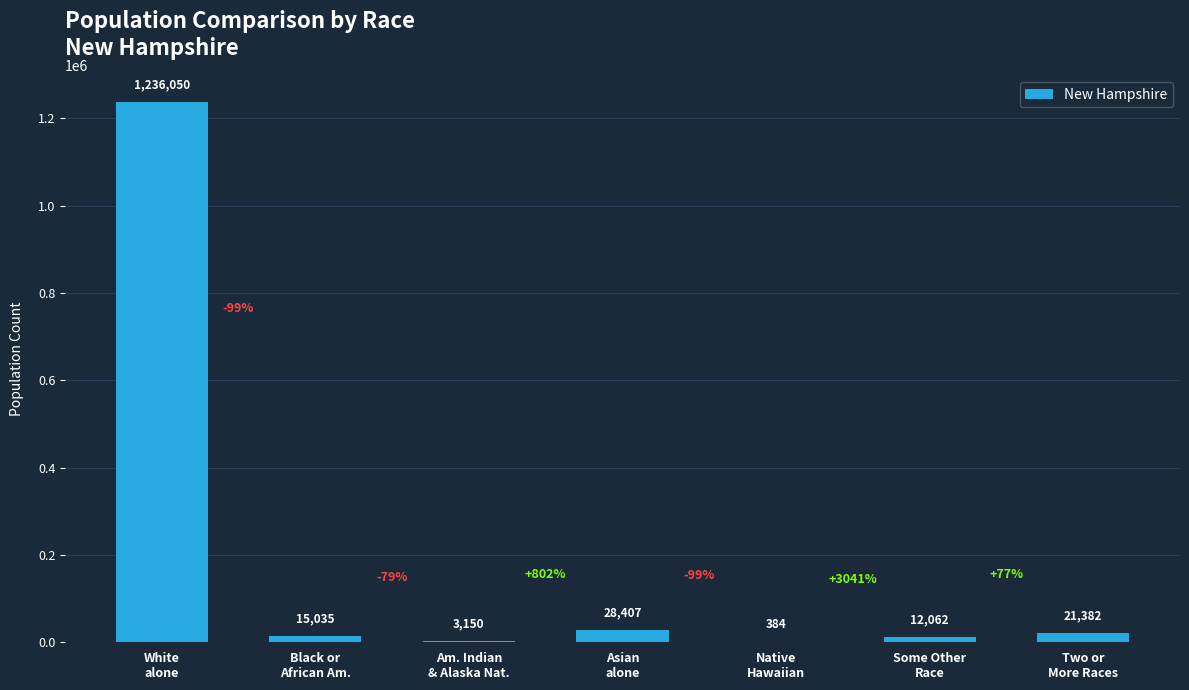

What is the sum of all values?

1316470